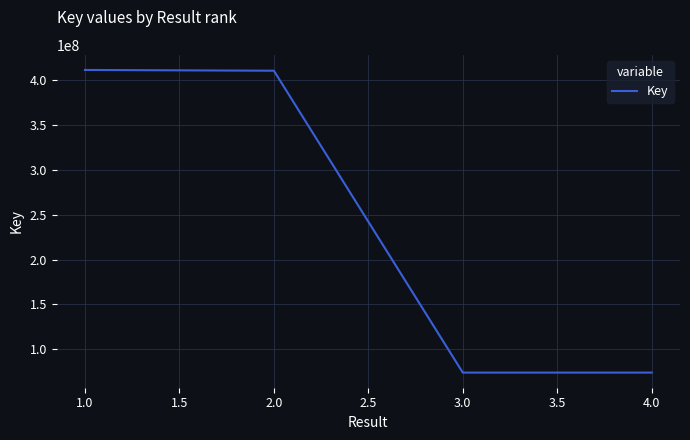

How many lines are shown in the chart?

1